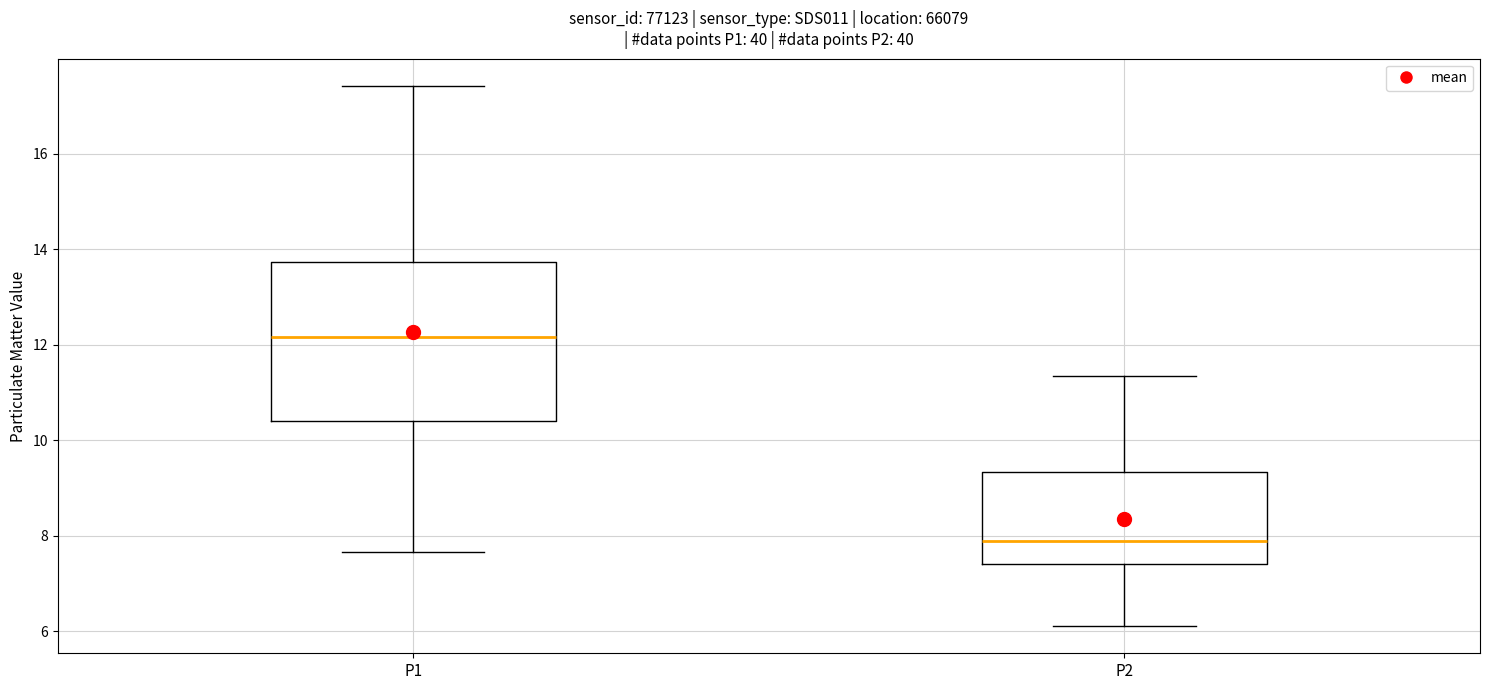

Reading left to right, transcribe this box plot: for each box, give where its median line is, the range the box spans, and where its two whiskers end, as read against the y-axis. The values are not printed on the chart, so give them approximately, as read against the axis.

P1: median 12.2, box 10.4 to 13.8, whiskers 7.6 to 17.4
P2: median 7.8, box 7.4 to 9.4, whiskers 6.2 to 11.4